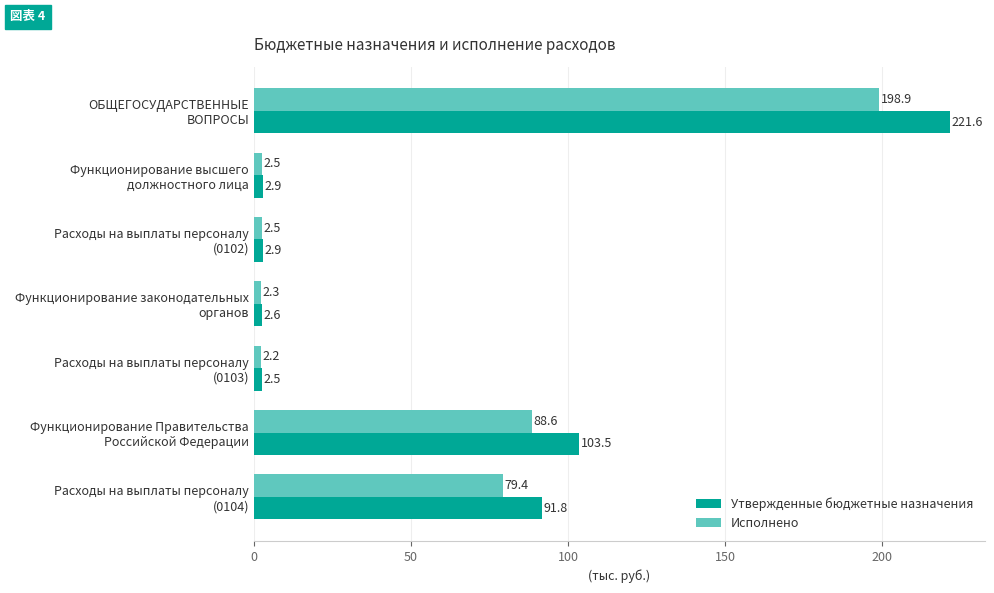

What is the smallest value displayed?

2.2